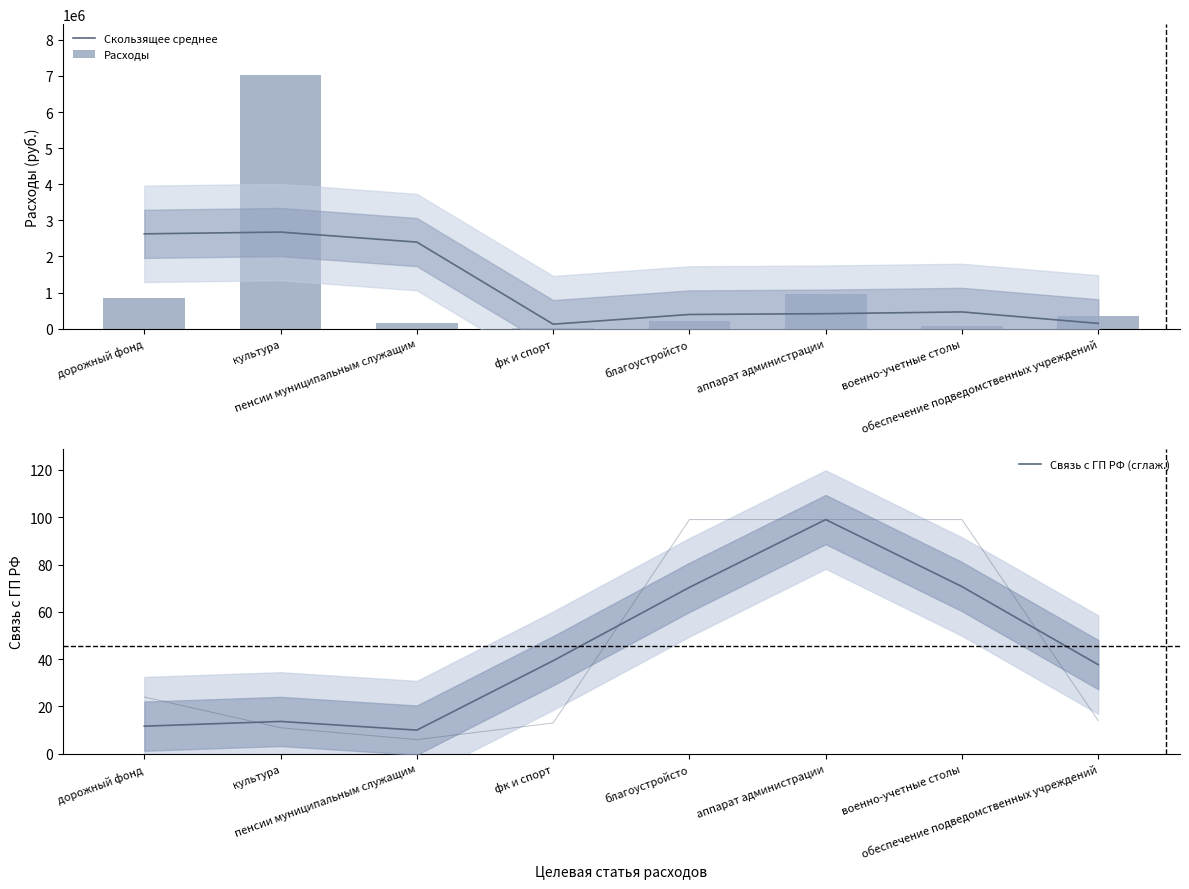

At which category is the sum across all series the highest?

культура